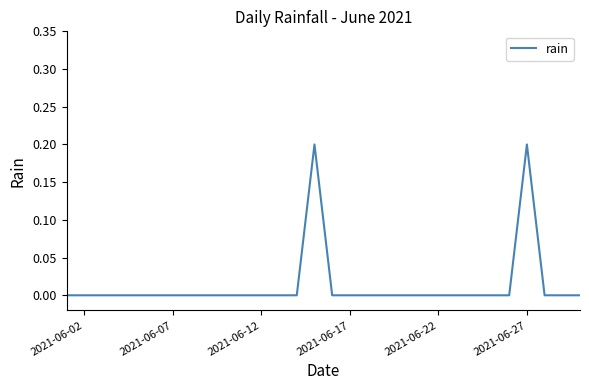

What is the difference between the second highest and second lowest values?

0.2